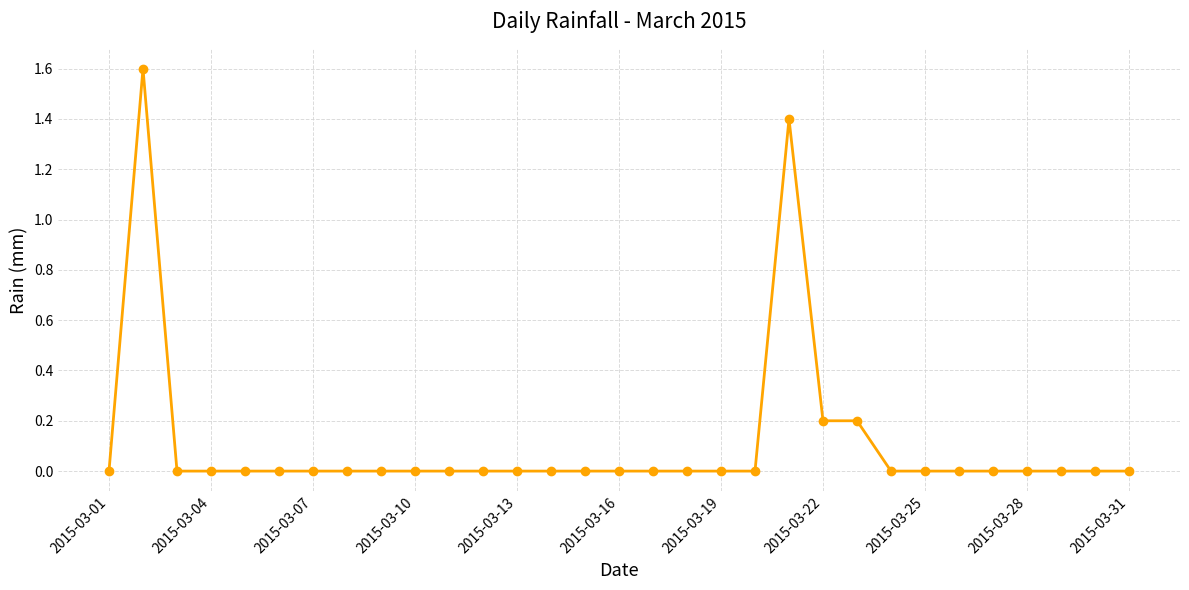

What is the sum of all values?

3.4